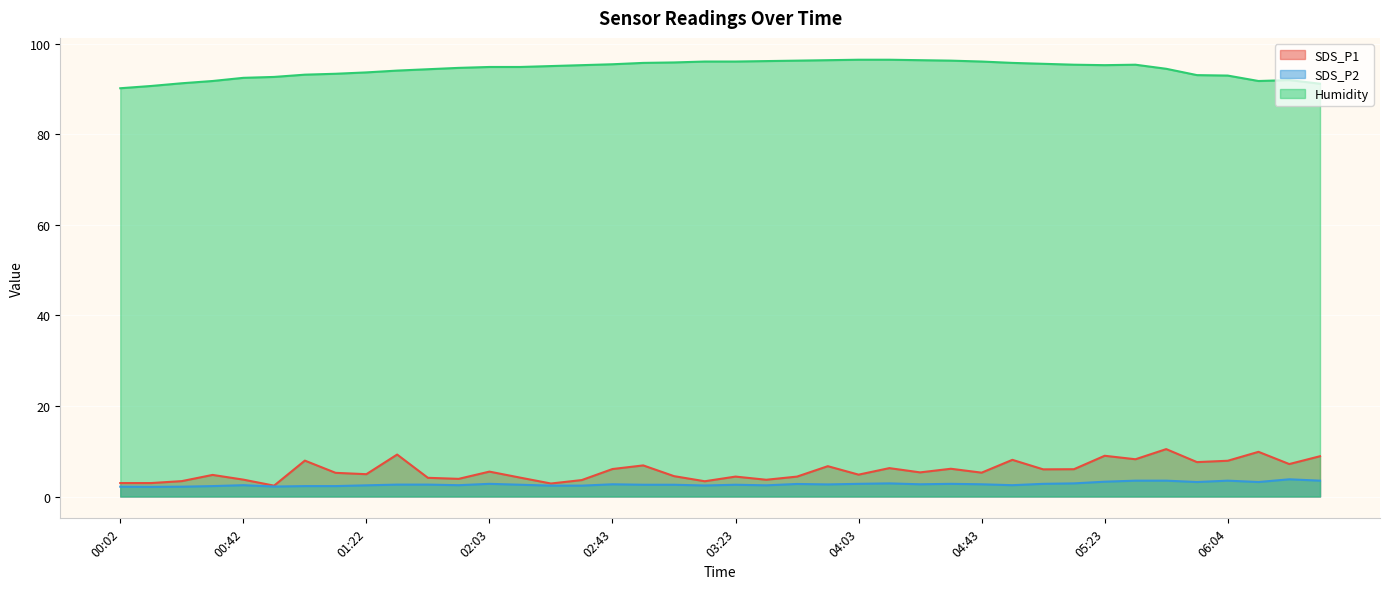

What position from the right is 05:54?

5